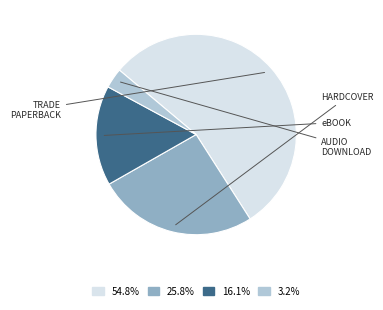

Is there any slice that represents more than half of the pie?

Yes